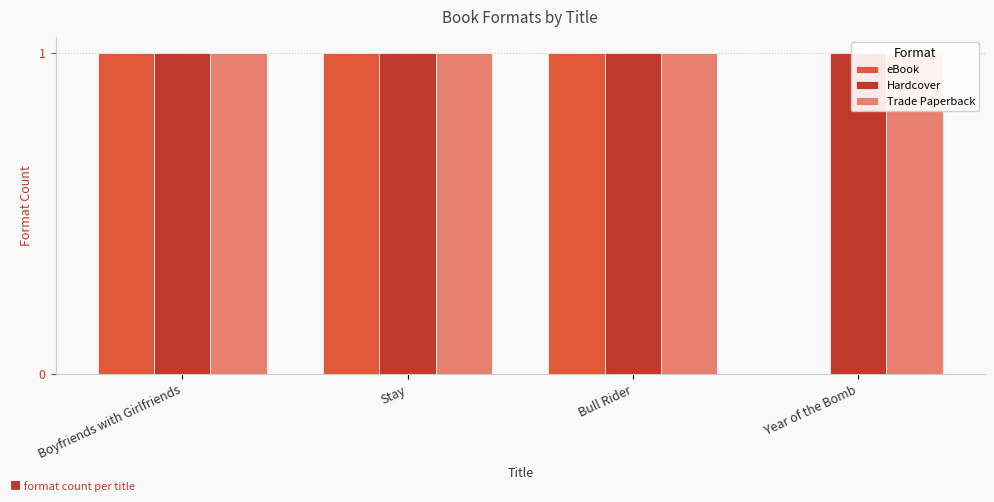

What are all the series names shown in the legend?

eBook, Hardcover, Trade Paperback